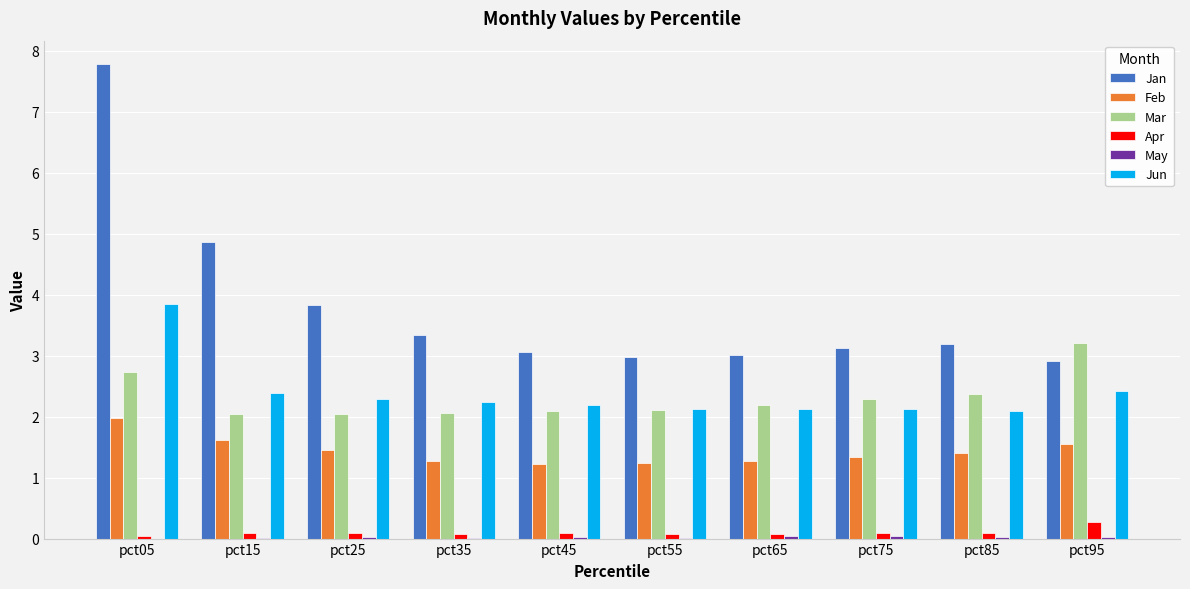

What is the sum of the Apr values at pct85 and pct65?

0.2